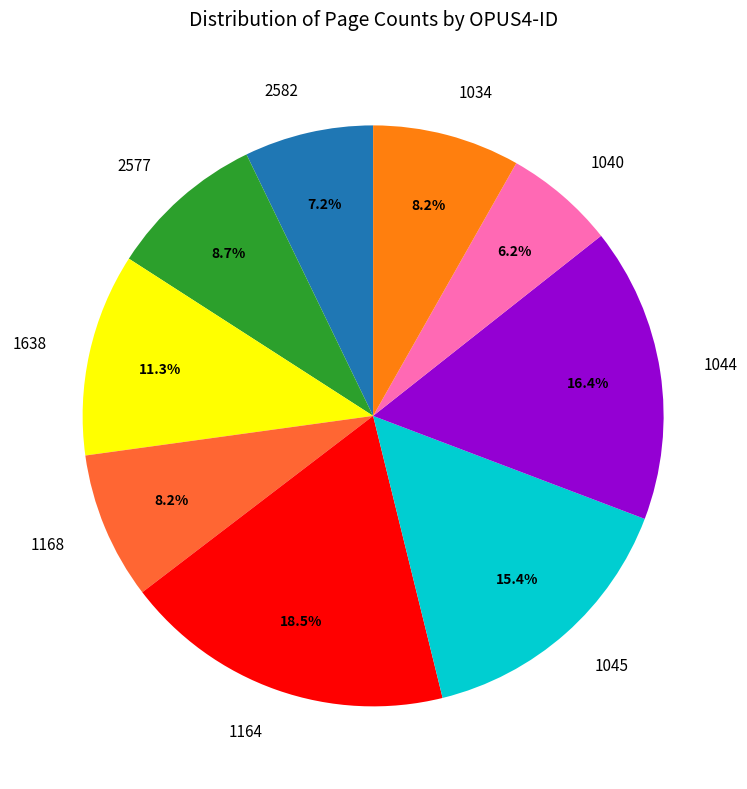

Is it true that 1044 is 16% of the pie?

True